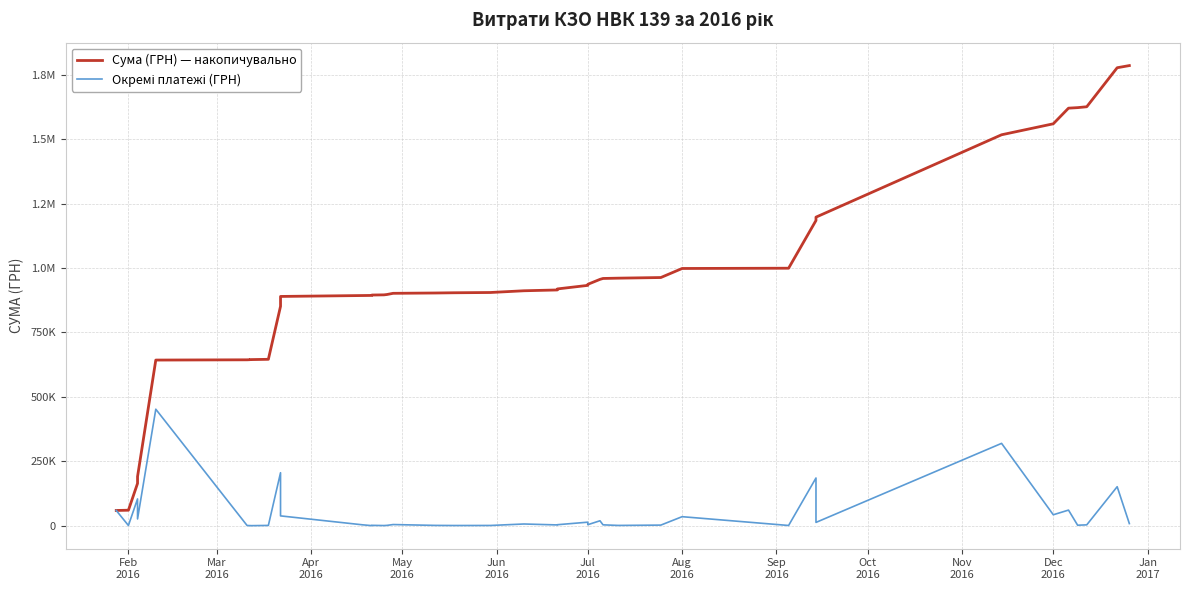

Rank the series at Jul 2016 from highest to lowest value.

Сума (ГРН) — накопичувально, Окремі платежі (ГРН)